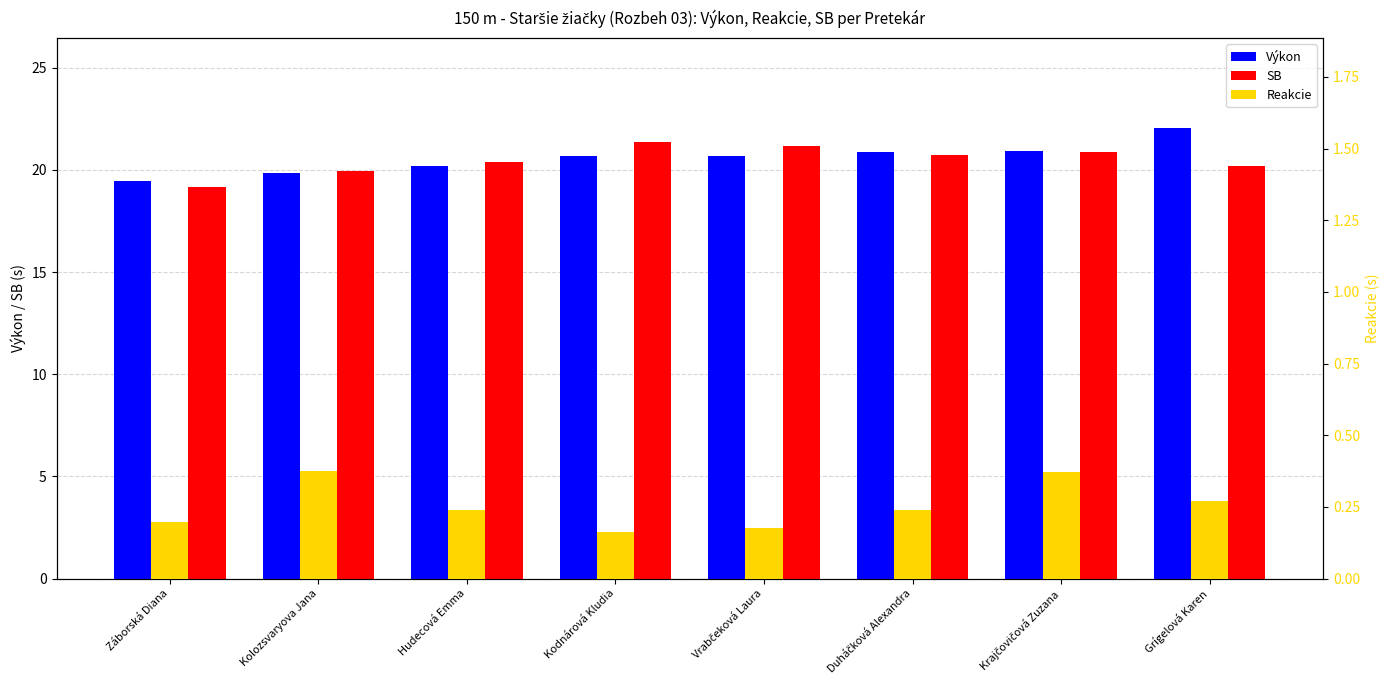

Reading right to left, list all the values displayed in this chart.

Výkon: Grígelová Karen=22.0	Krajčovičová Zuzana=20.9	Duháčková Alexandra=20.9	Vrabčeková Laura=20.7	Kodnárová Kludia=20.7	Hudecová Emma=20.2	Kolozsvaryova Jana=19.8	Záborská Diana=19.4
SB: Grígelová Karen=20.2	Krajčovičová Zuzana=20.9	Duháčková Alexandra=20.8	Vrabčeková Laura=21.2	Kodnárová Kludia=21.4	Hudecová Emma=20.4	Kolozsvaryova Jana=19.9	Záborská Diana=19.2
Reakcie: Grígelová Karen=0.3	Krajčovičová Zuzana=0.4	Duháčková Alexandra=0.2	Vrabčeková Laura=0.2	Kodnárová Kludia=0.2	Hudecová Emma=0.2	Kolozsvaryova Jana=0.4	Záborská Diana=0.2